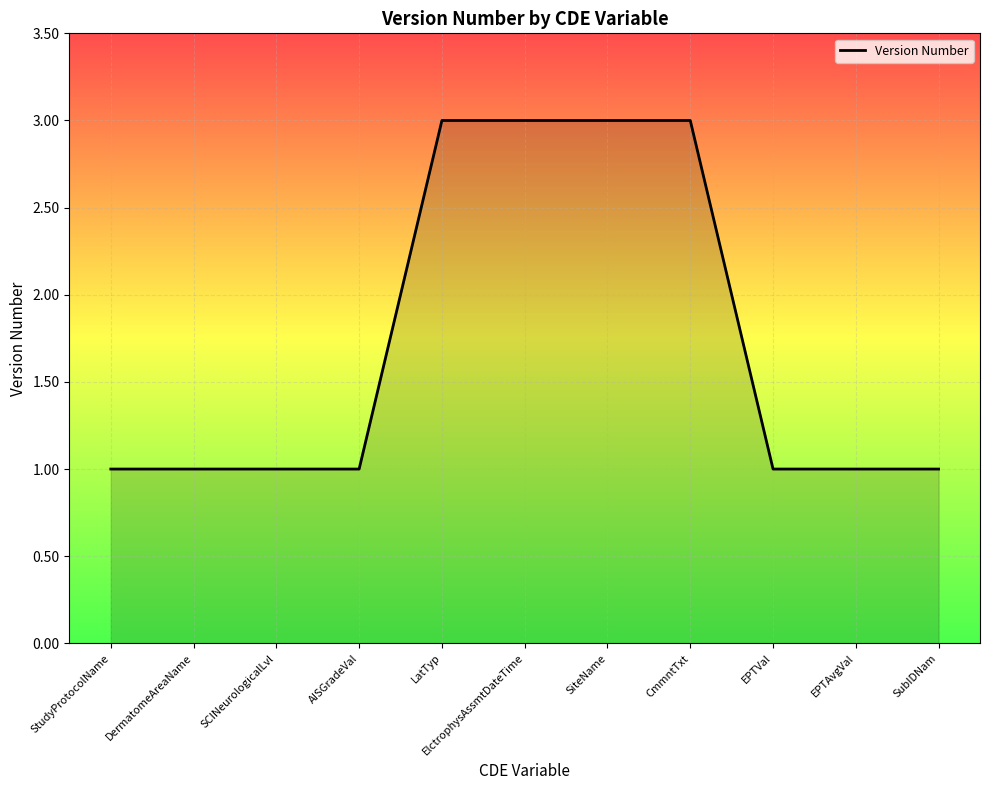

What is the sum of the values at DermatomeAreaName and LatTyp?

4